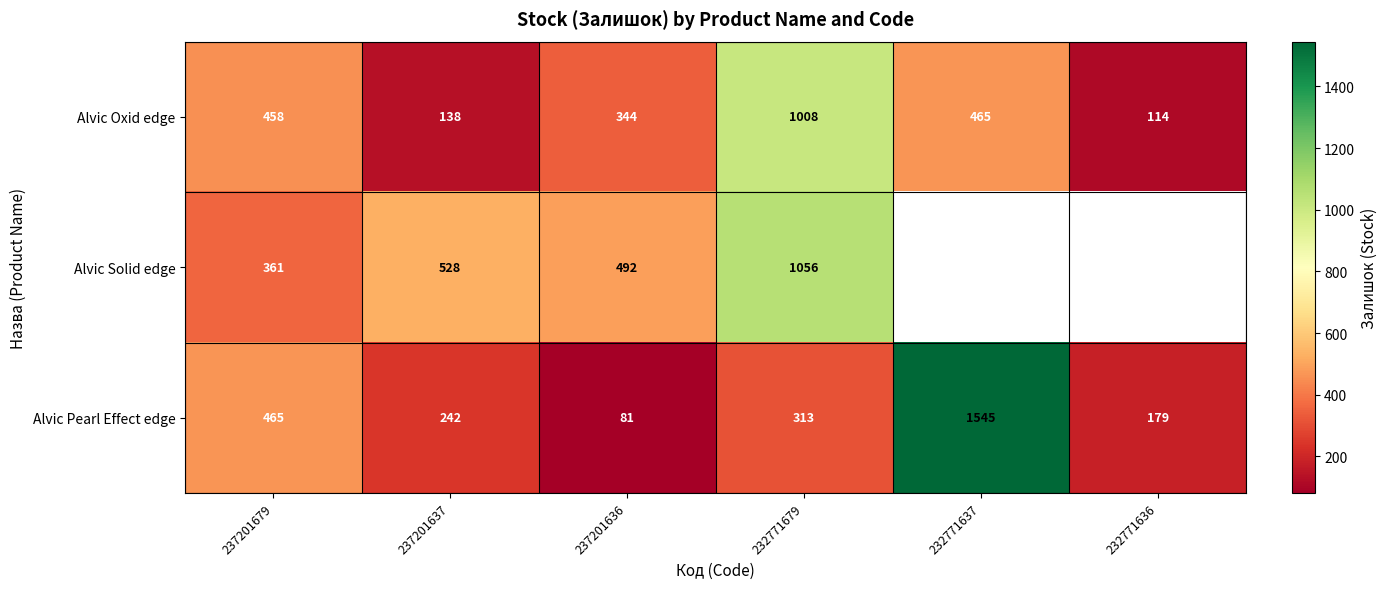

Is it true that Alvic Pearl Effect edge equals 318 at 232771636?

False